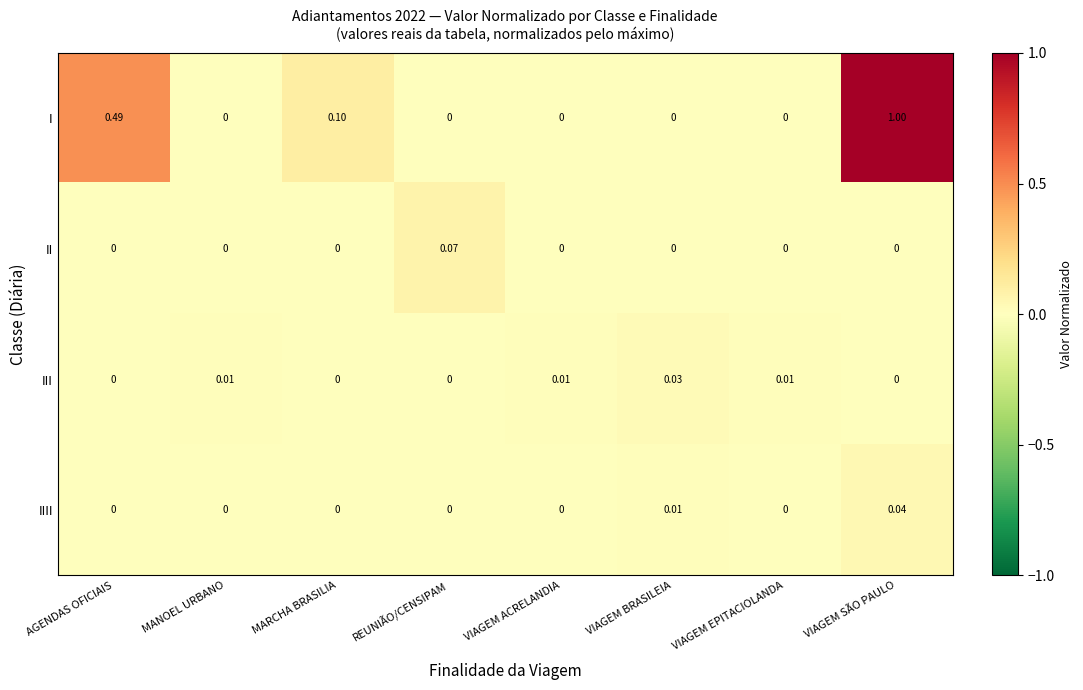

How many values in I are above zero?

3